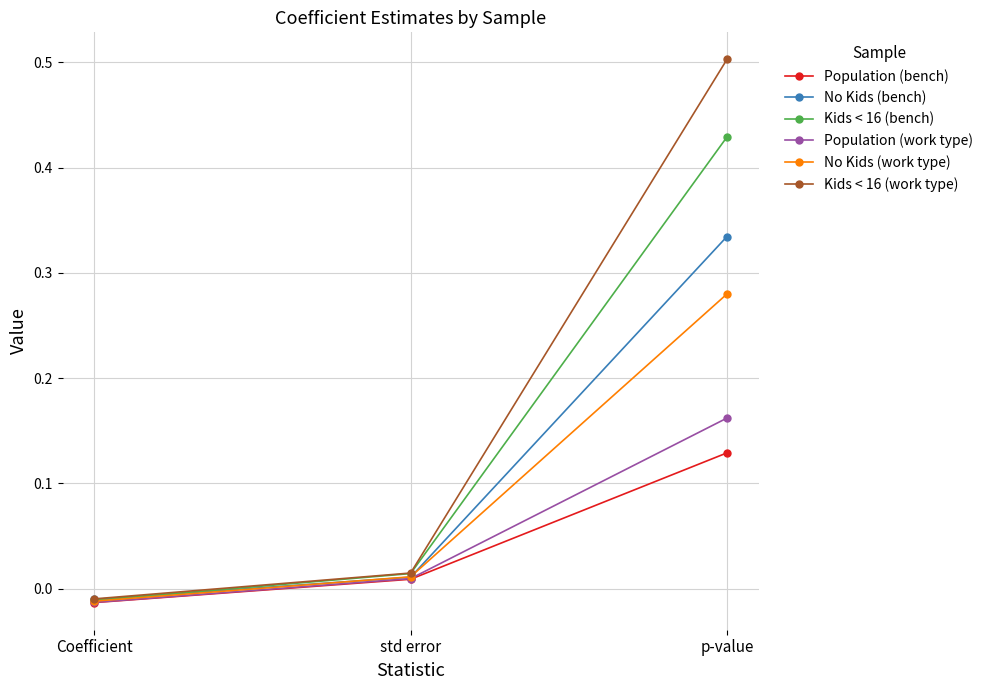

How many values in Population (bench) are above zero?

2